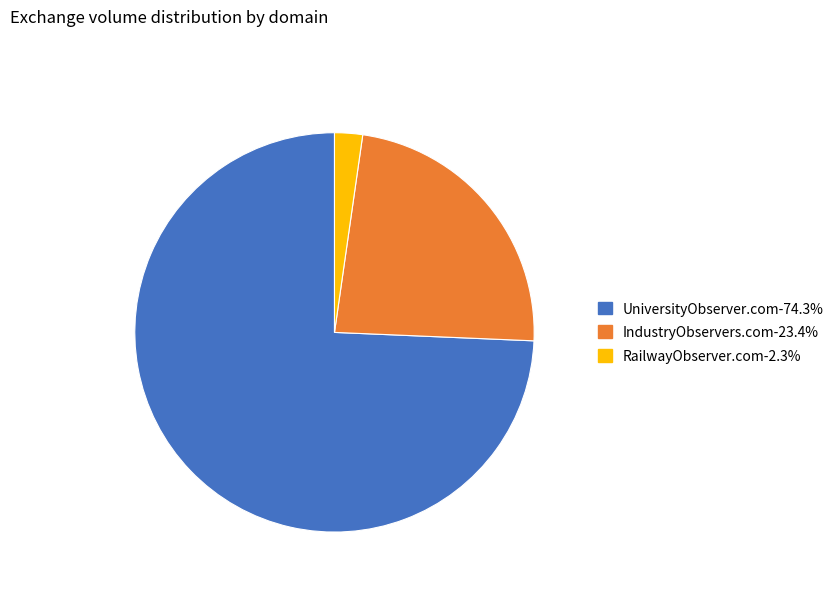

How many slices are in this pie chart?

3